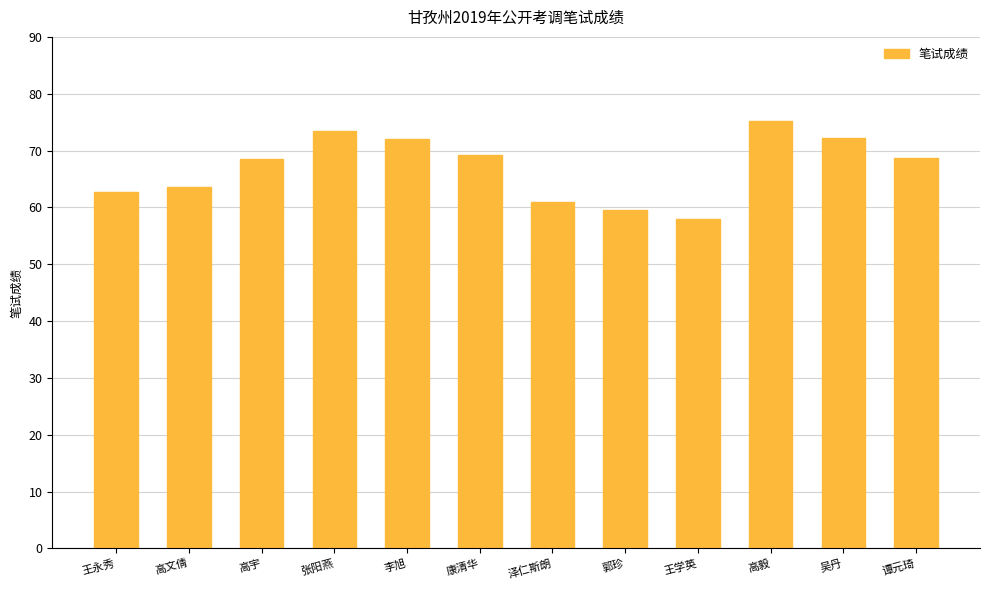

The value at 张阳燕 is 30.9. True or false?

False